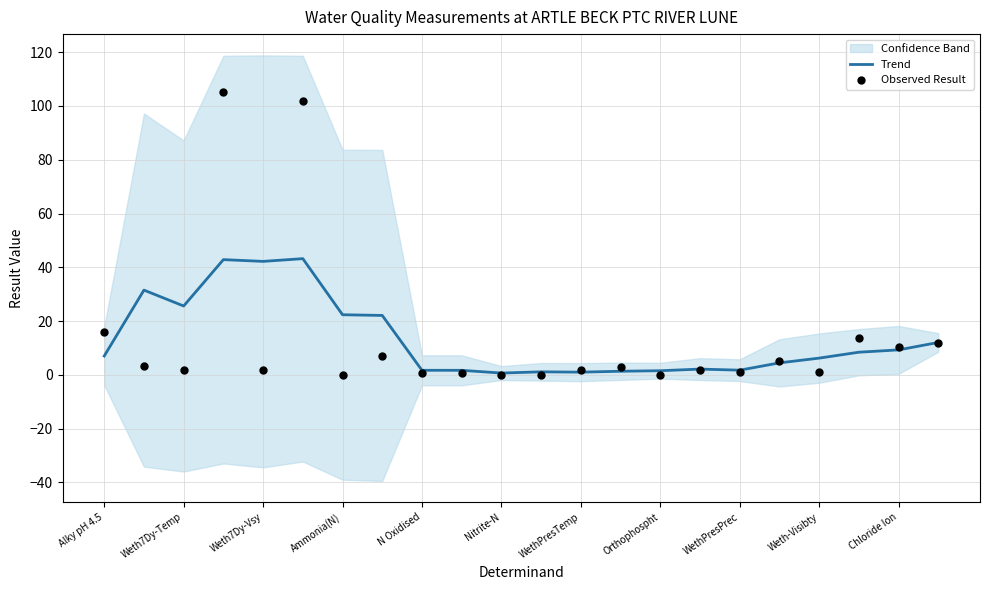

Which series has the largest total across all categories?

Trend